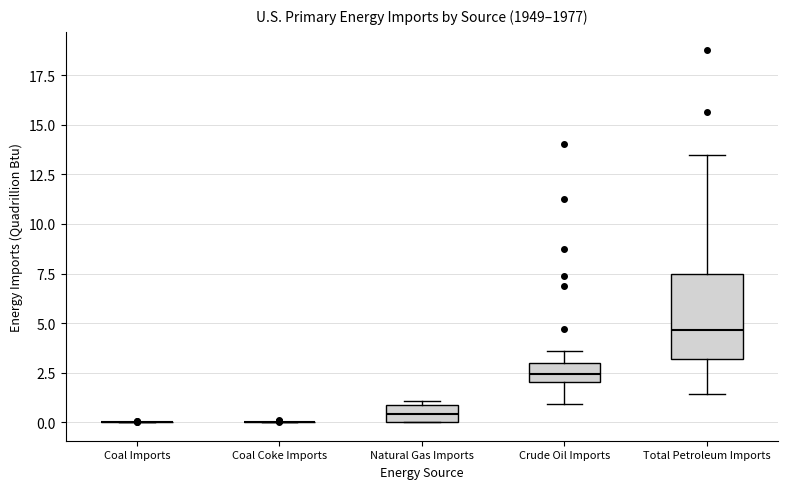

Comparing the boxes themselves (not the whiskers), which one is the tallest?

Total Petroleum Imports